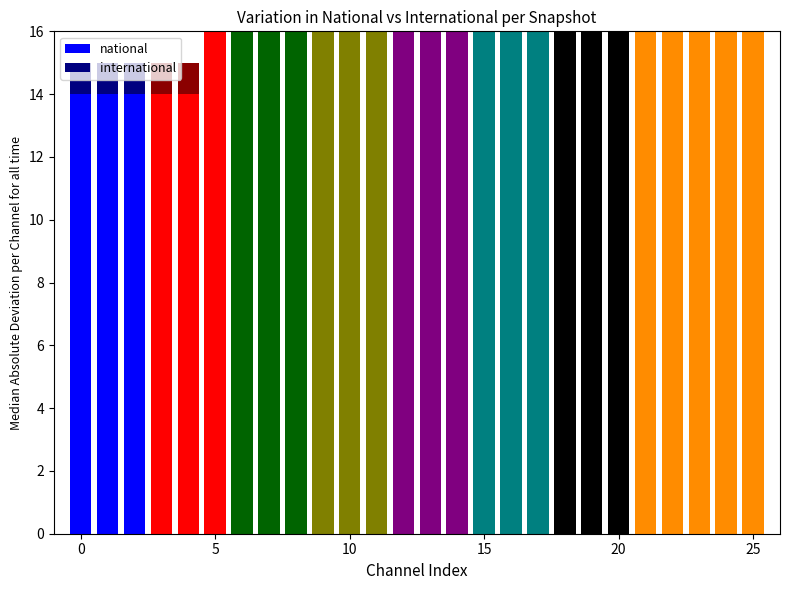

What is the sum of all national values?

442